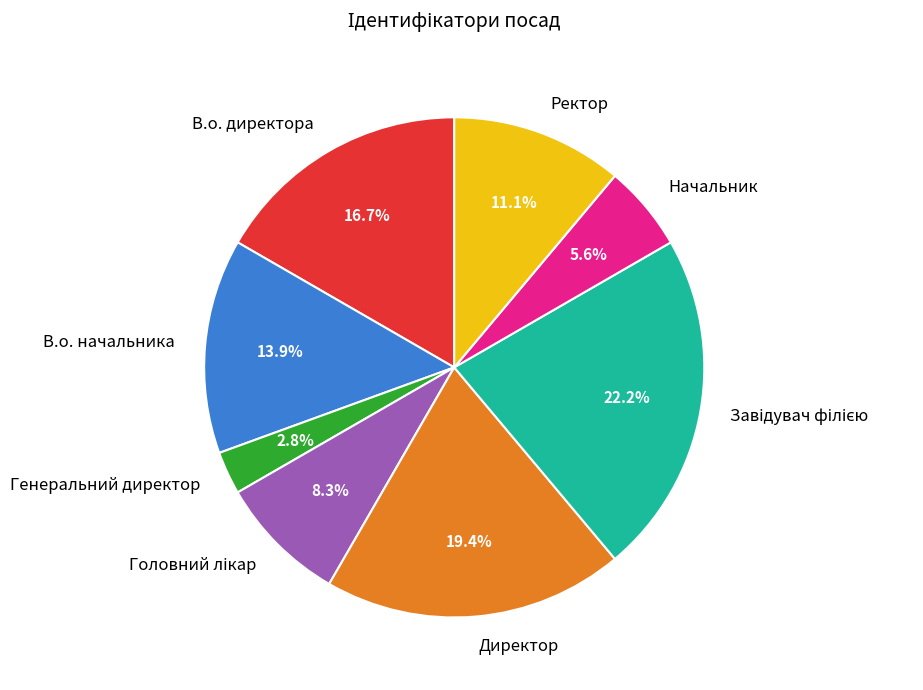

To the nearest percent, what portion does Директор represent?

19%